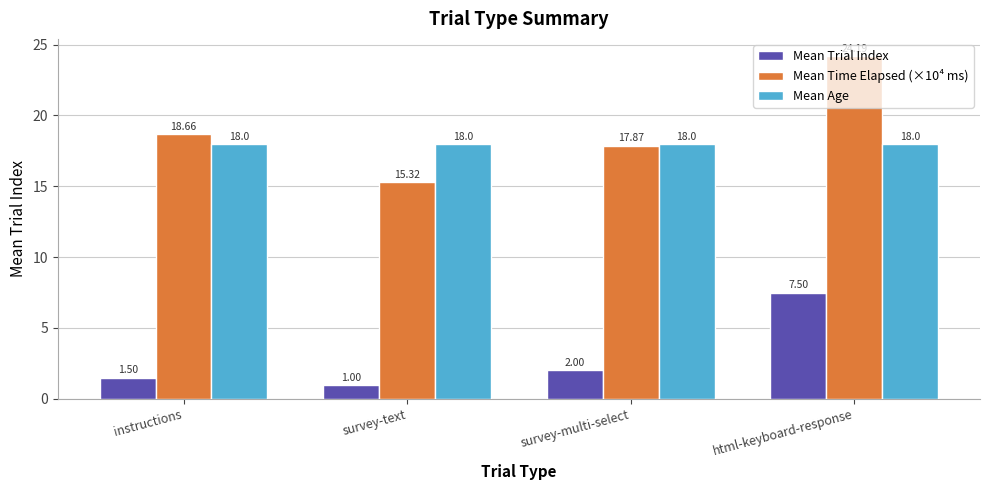

At which category is the sum across all series the highest?

html-keyboard-response